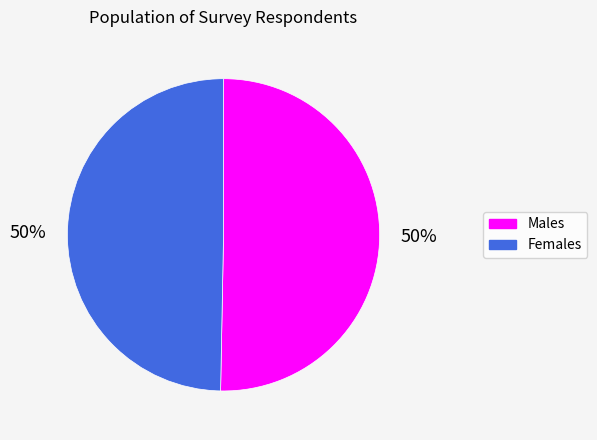

To the nearest percent, what is the average slice percentage?

50%